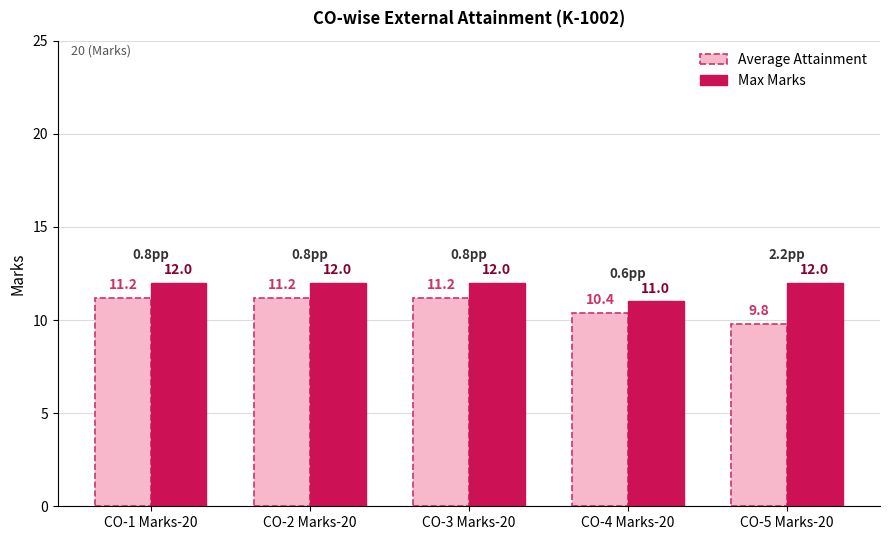

Which label corresponds to the smallest value in the chart?

CO-5 Marks-20